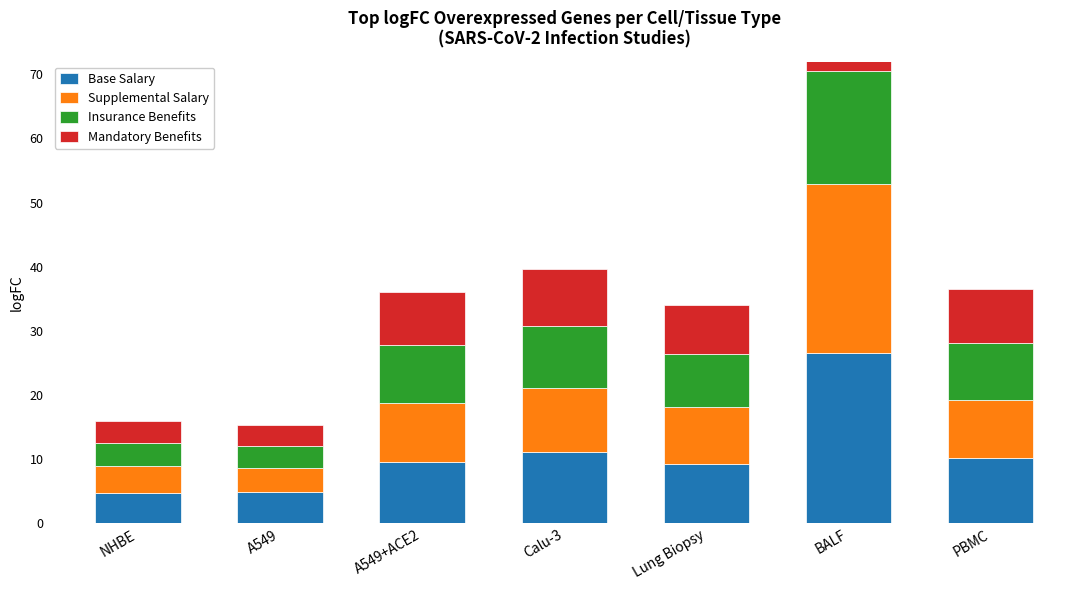

Which has a higher value, Lung Biopsy or A549?

Lung Biopsy